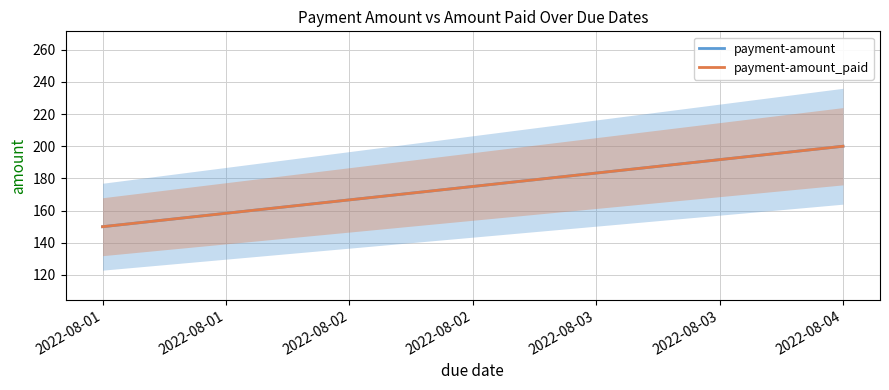

What is the total value across all series at 2022-08-01?

300